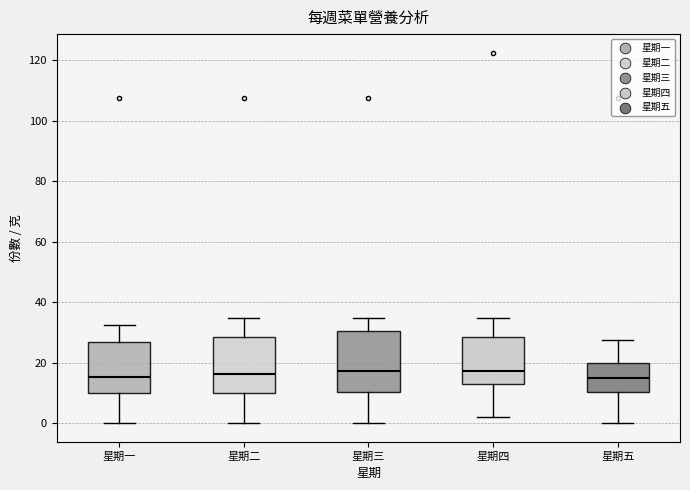

Reading left to right, transcribe this box plot: for each box, give where its median line is, the range the box spans, and where its two whiskers end, as read against the y-axis. The values are not printed on the chart, so give them approximately, as read against the axis.

星期一: median 16, box 10 to 26, whiskers 0 to 32
星期二: median 16, box 10 to 28, whiskers 0 to 34
星期三: median 18, box 10 to 30, whiskers 0 to 34
星期四: median 18, box 12 to 28, whiskers 2 to 34
星期五: median 16, box 10 to 20, whiskers 0 to 28